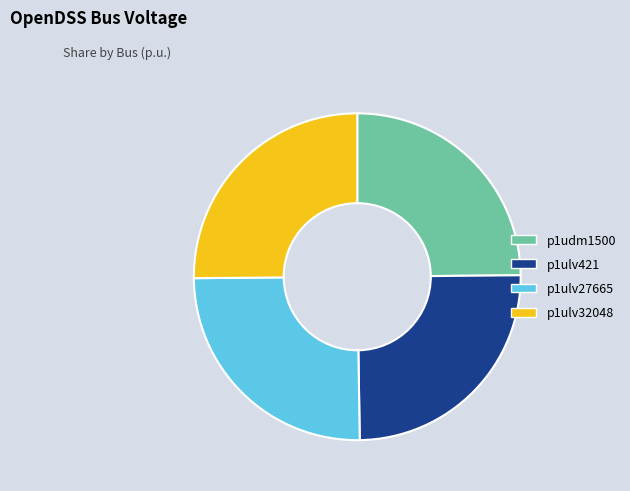

How many slices are in this pie chart?

4